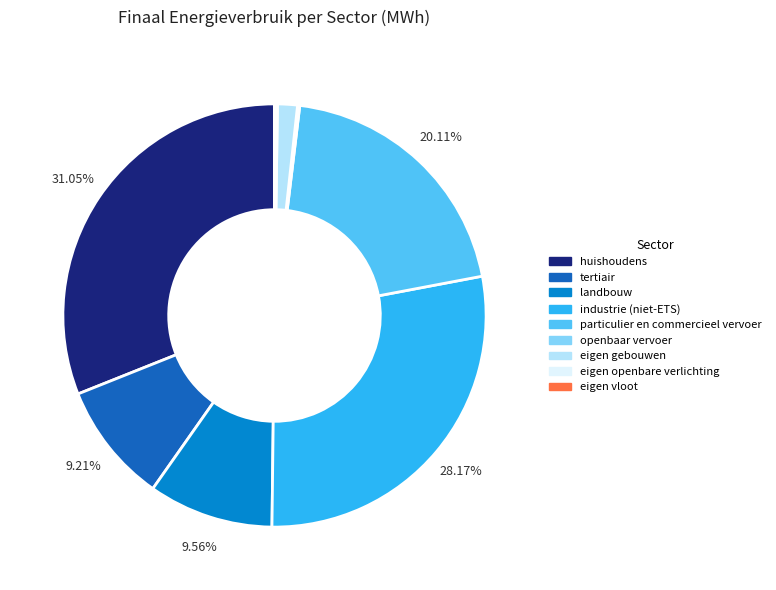

Combined, do eigen gebouwen and tertiair account for over 50%?

No